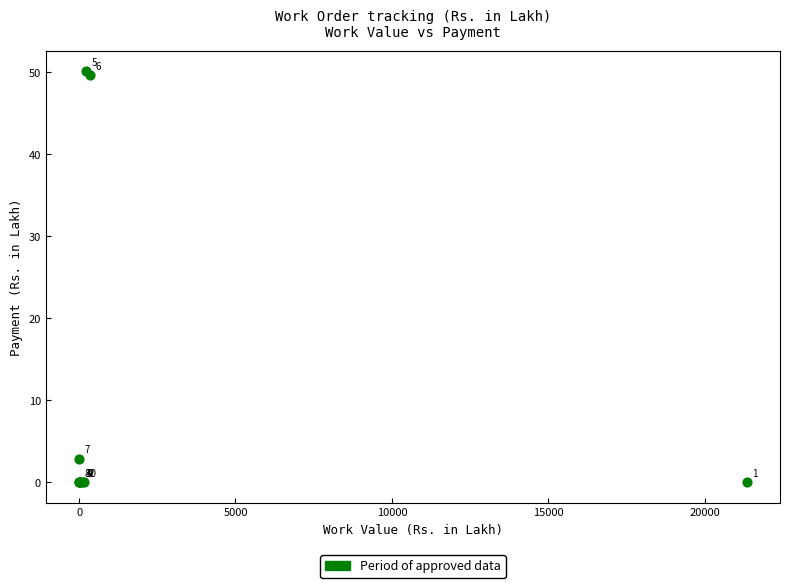

What Y value in the scatter plot is closest to 25?

2.9